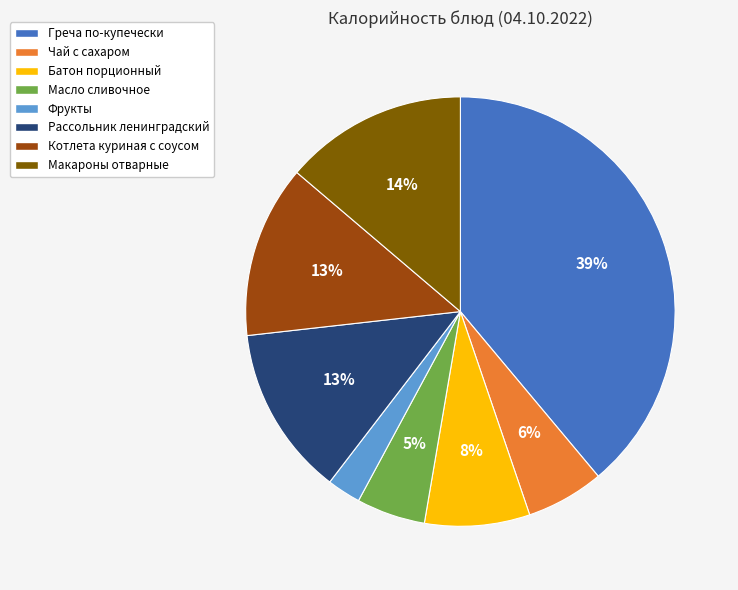

How many slices are in this pie chart?

8